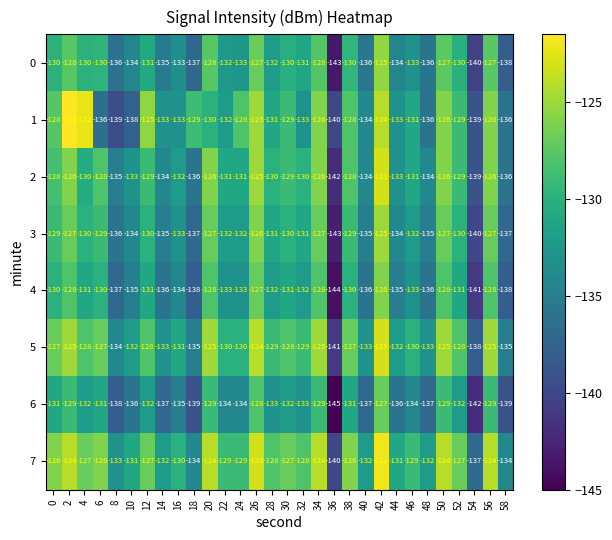

What is the minimum value for 0?

-143